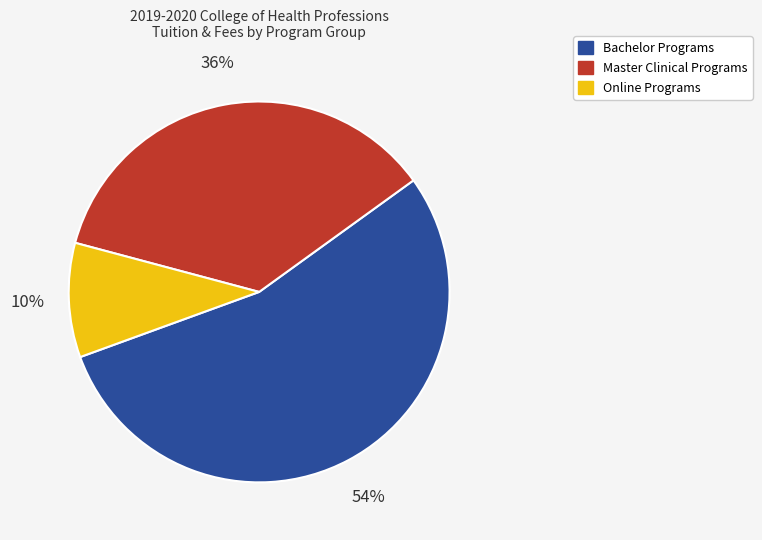

Is there a majority slice in this chart?

Yes